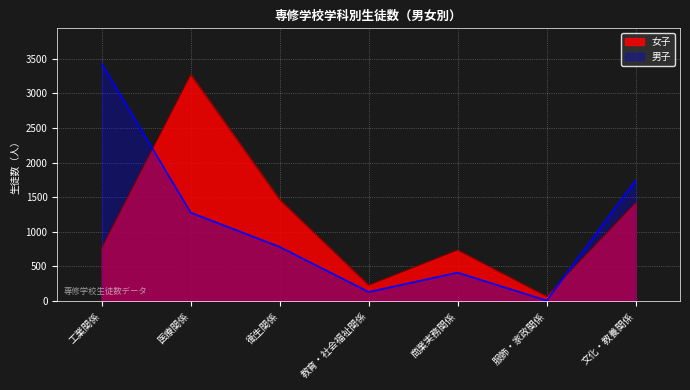

Which series has the widest spread of values?

男子